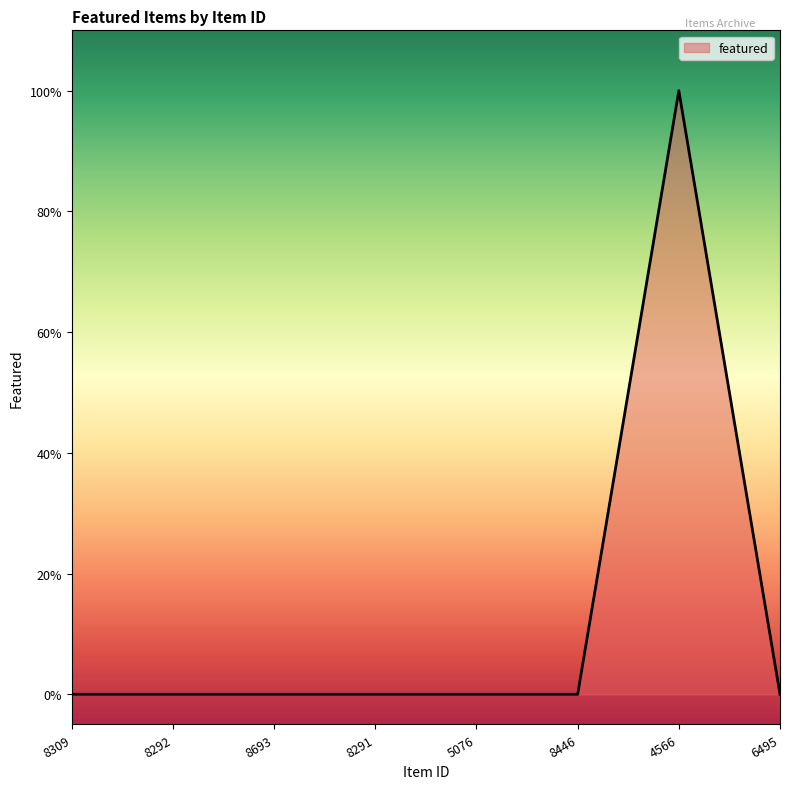

Does the chart display data point markers on the line(s)?

No